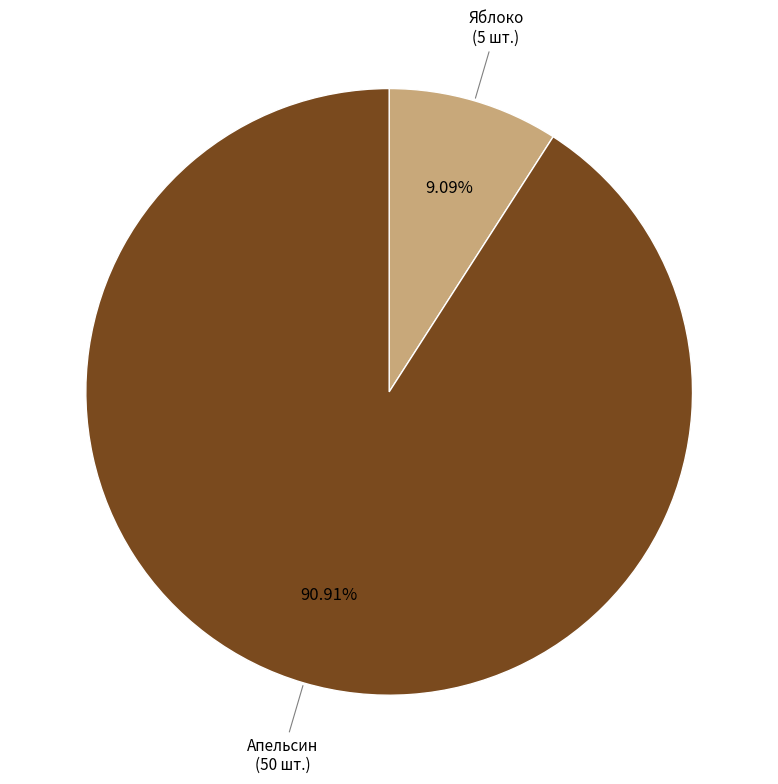

Is there any slice that represents more than half of the pie?

Yes